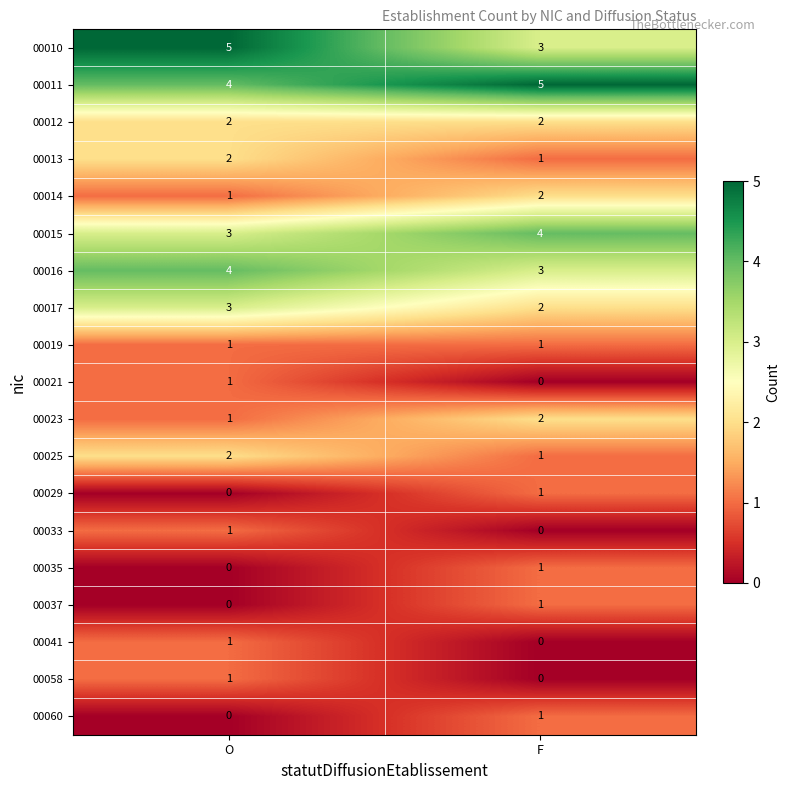

What is the sum of all 00015 values?

7